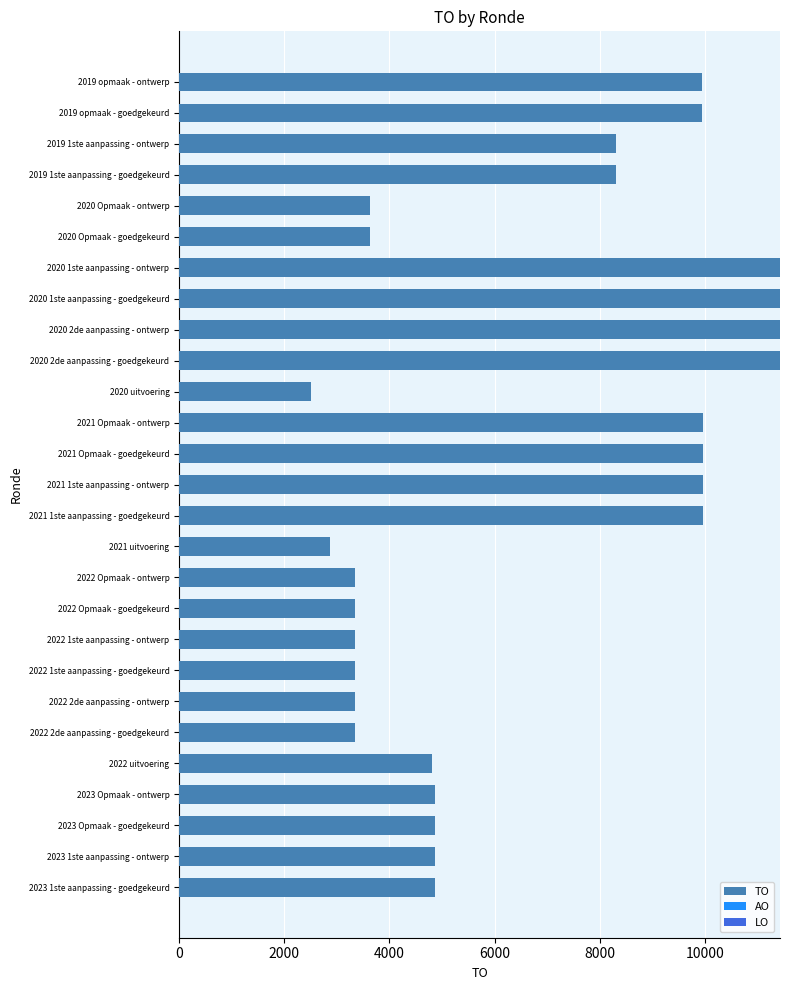

Are the bars horizontal?

Yes